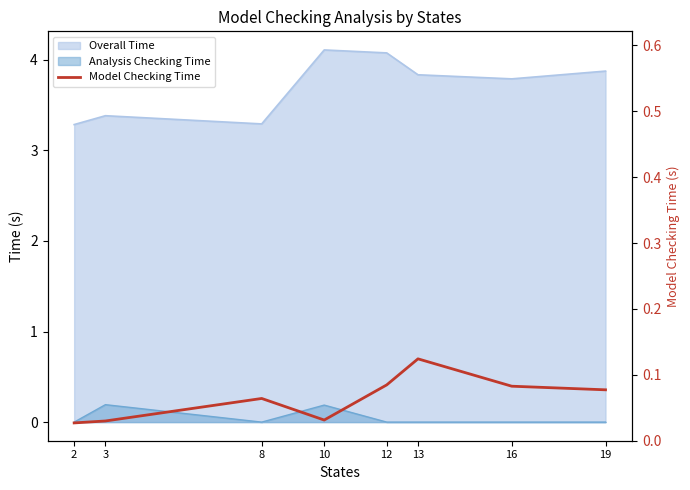

At which label is the value closest to 0?

2